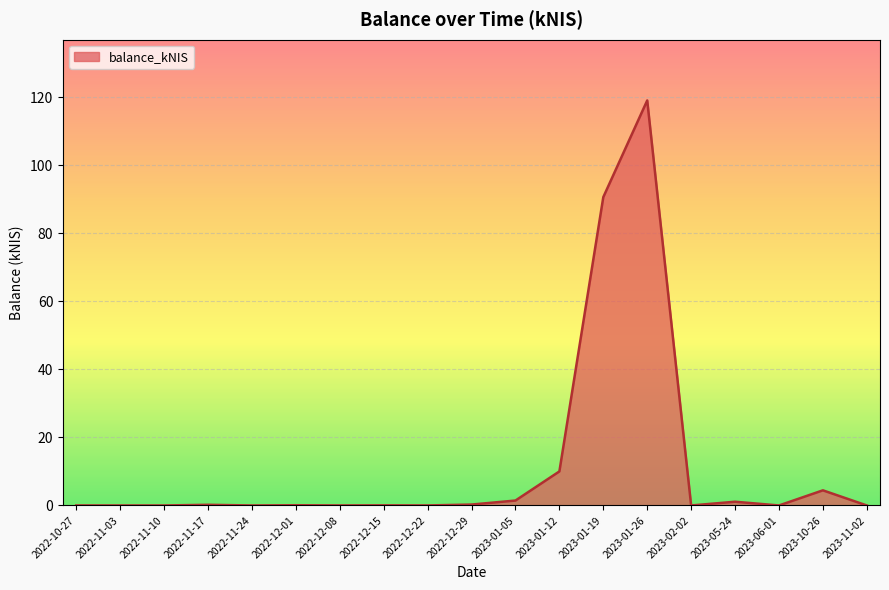

What is the average value?

12.0